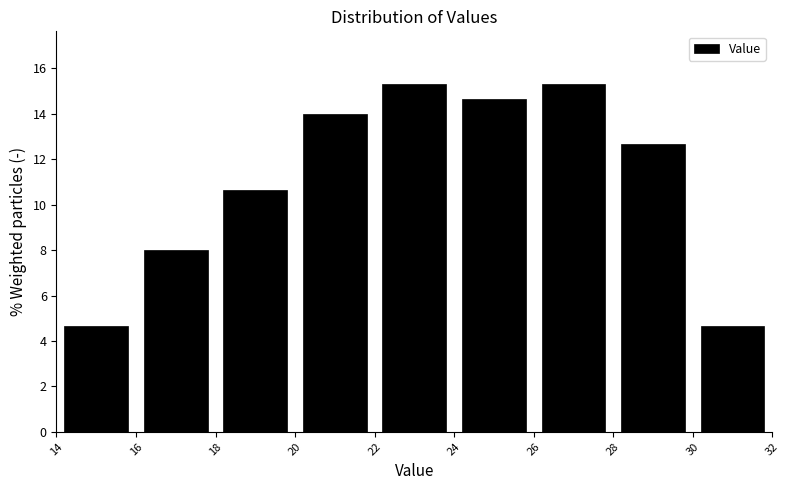

How tall is the bar that spans 24 to 26 on the x-axis? The values are not printed on the chart, so give them approximately, as read against the axis.

14.6